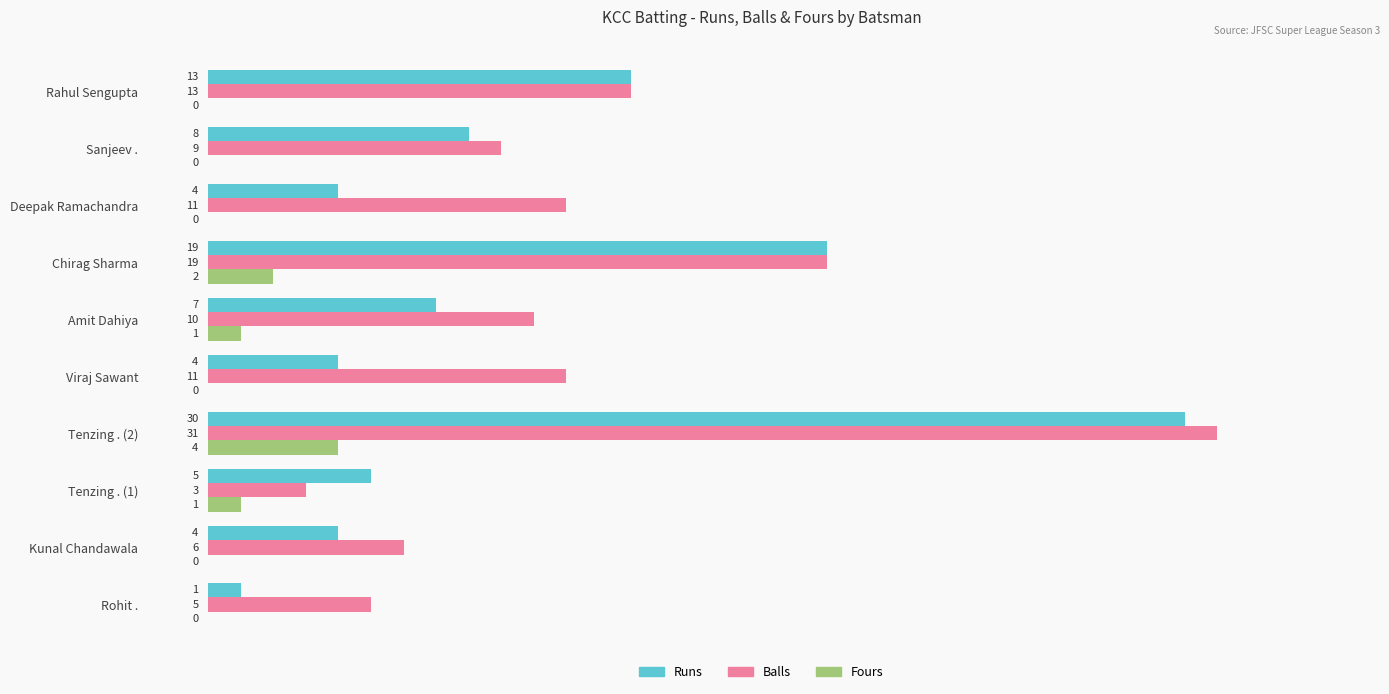

Is it true that Fours equals 0 at Sanjeev .?

True